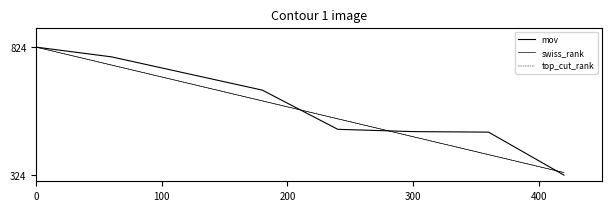

What is the sum of all mov values?

4800